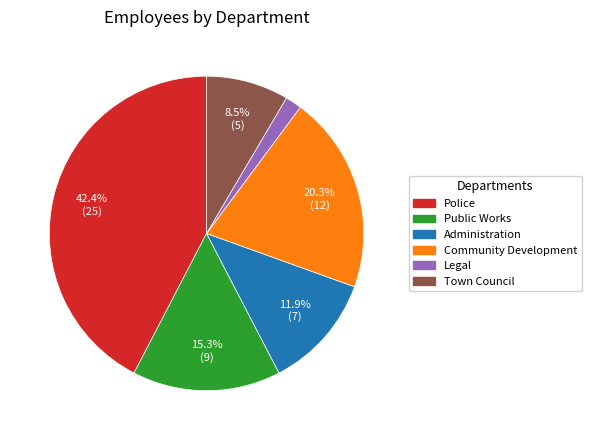

Combined, do Community Development and Administration account for over 50%?

No